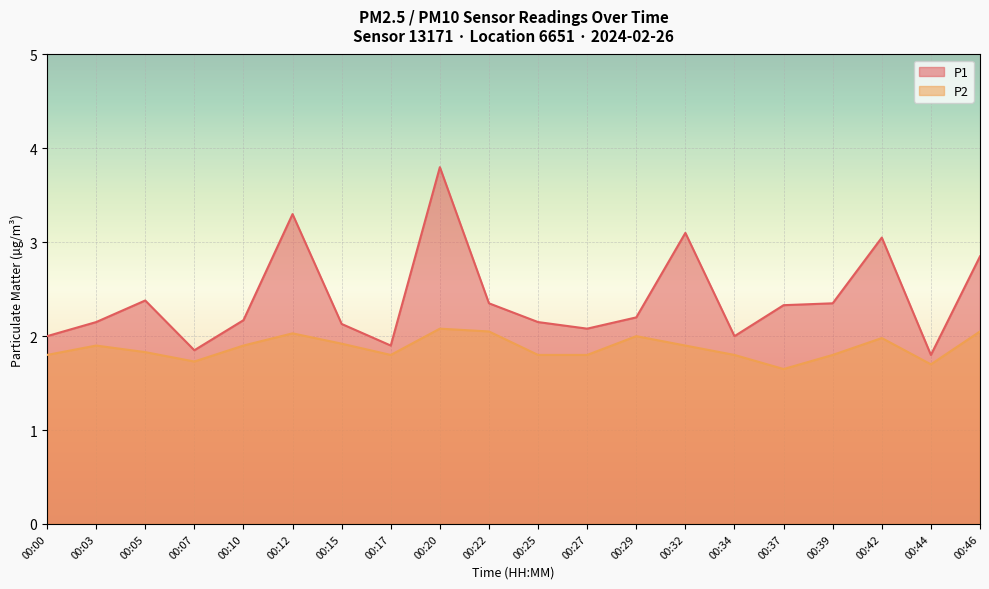

Reading right to left, list all the values displayed in this chart.

P1: 2.9	1.8	3.0	2.4	2.3	2.0	3.1	2.2	2.1	2.1	2.4	3.8	1.9	2.1	3.3	2.2	1.9	2.4	2.1	2.0
P2: 2.0	1.7	2.0	1.8	1.6	1.8	1.9	2.0	1.8	1.8	2.0	2.1	1.8	1.9	2.0	1.9	1.7	1.8	1.9	1.8